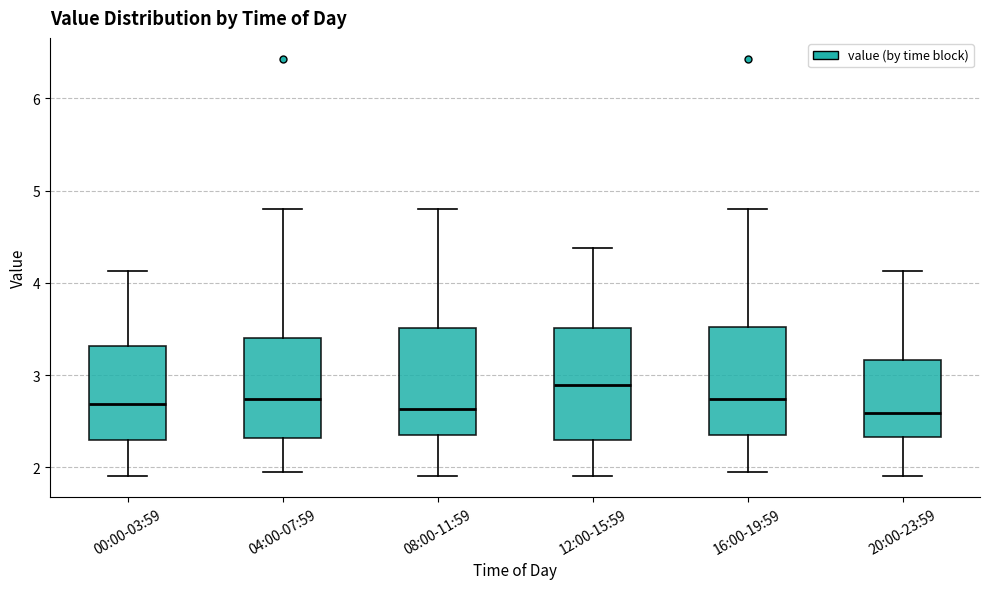

Reading left to right, read every box against the y-axis: the position of its median line, the range the box covers, and the ends of its whiskers. The values are not printed on the chart, so give them approximately, as read against the axis.

00:00-03:59: median 2.7, box 2.3 to 3.3, whiskers 1.9 to 4.1
04:00-07:59: median 2.7, box 2.3 to 3.4, whiskers 2.0 to 4.8
08:00-11:59: median 2.6, box 2.3 to 3.5, whiskers 1.9 to 4.8
12:00-15:59: median 2.9, box 2.3 to 3.5, whiskers 1.9 to 4.4
16:00-19:59: median 2.7, box 2.3 to 3.5, whiskers 2.0 to 4.8
20:00-23:59: median 2.6, box 2.3 to 3.2, whiskers 1.9 to 4.1